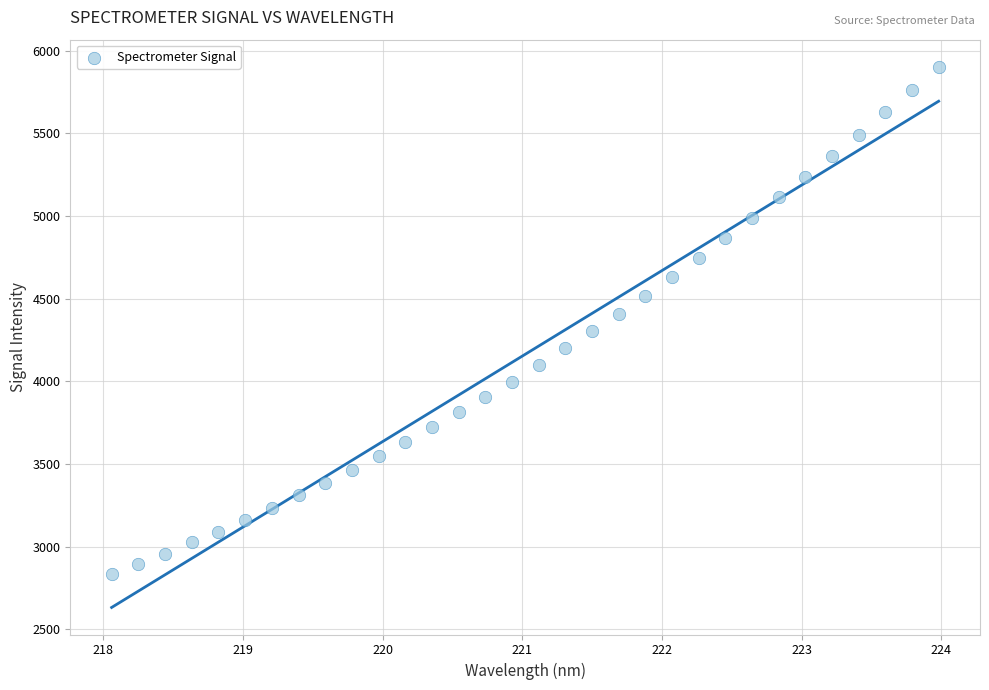

What is the range of X values (max minus min)?

5.9